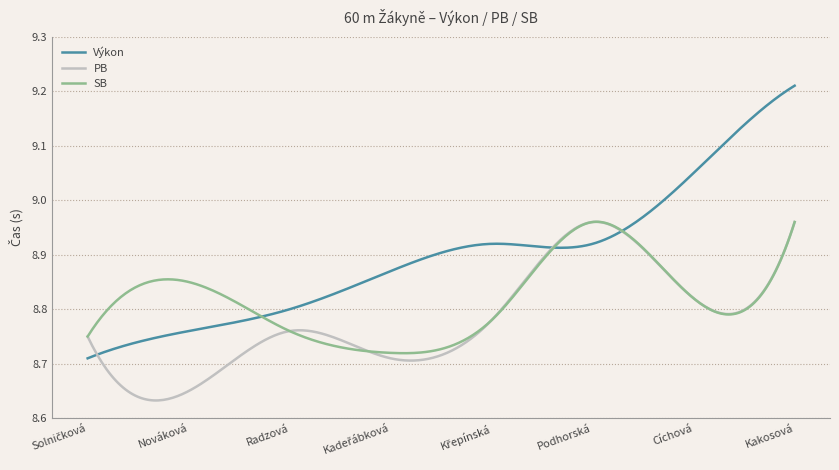

Does the chart have visible grid lines?

Yes